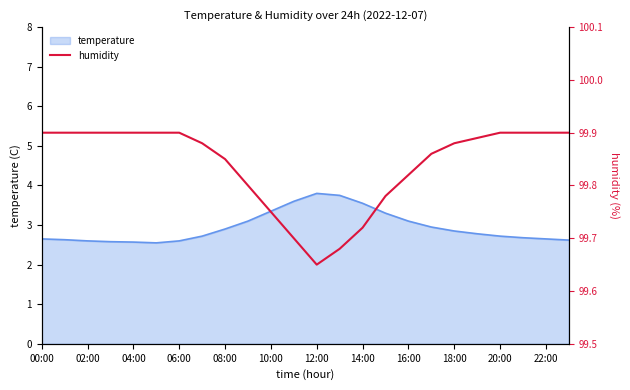

Which category has the highest value across all series?

00:00